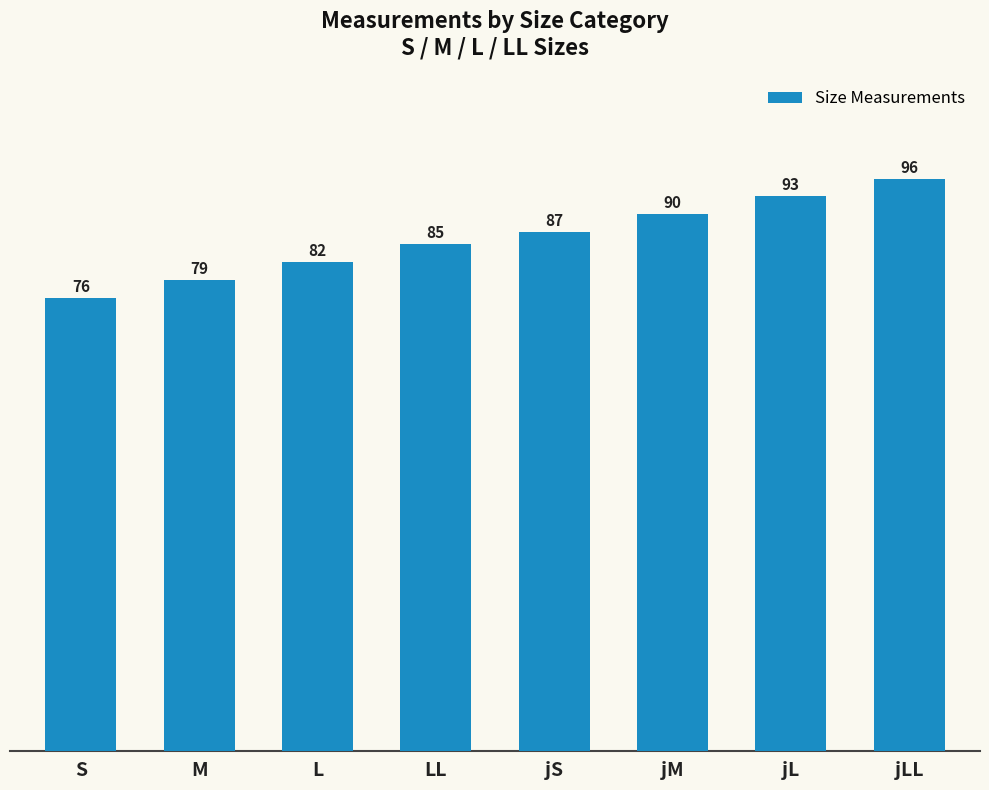

Which label corresponds to the smallest value in the chart?

S